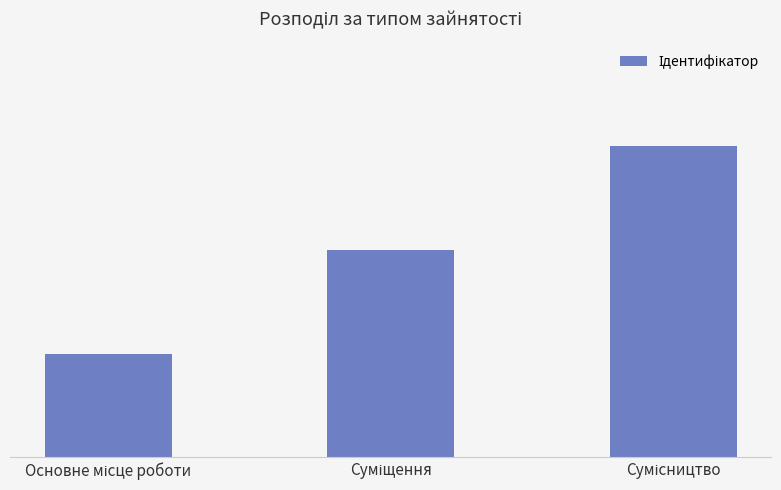

What is the difference between the values at Основне місце роботи and Суміщення?

1